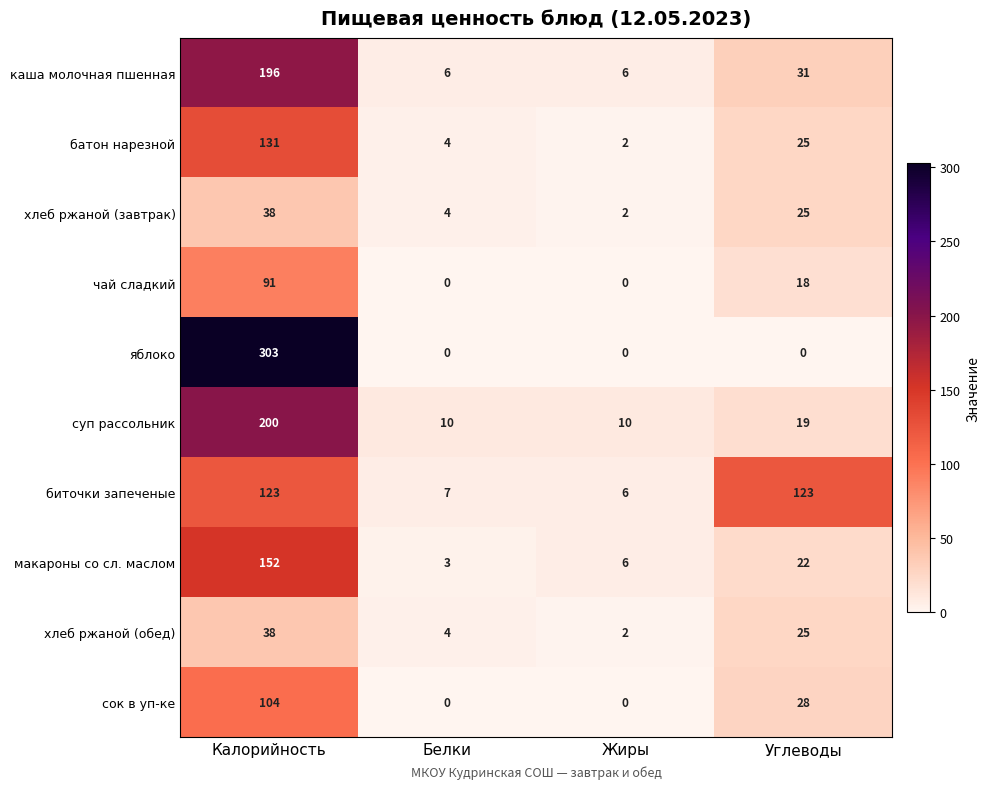

How many distinct data groups are displayed?

10